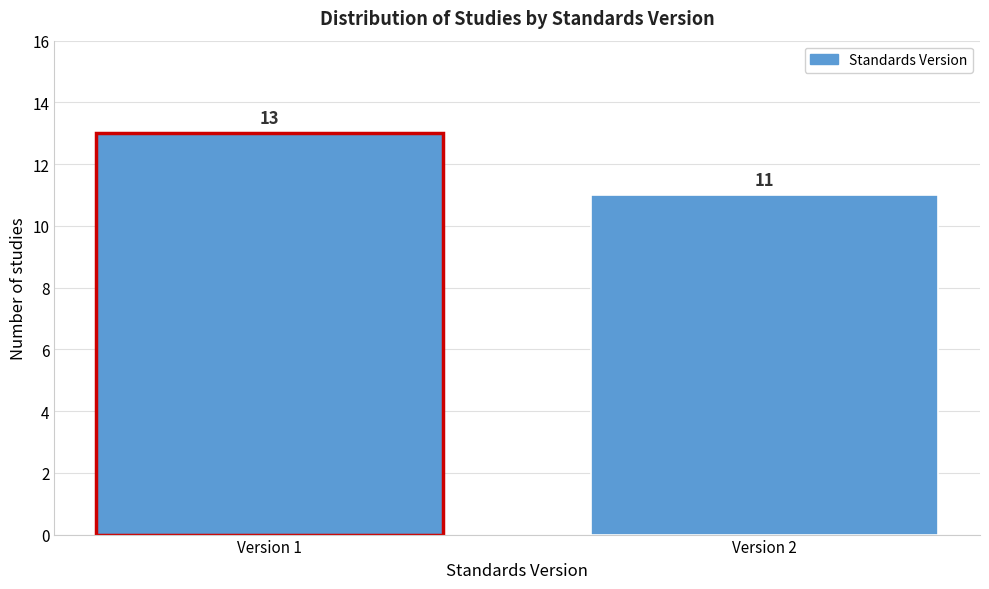

Reading left to right, what are all the values shown in this chart?

13	11